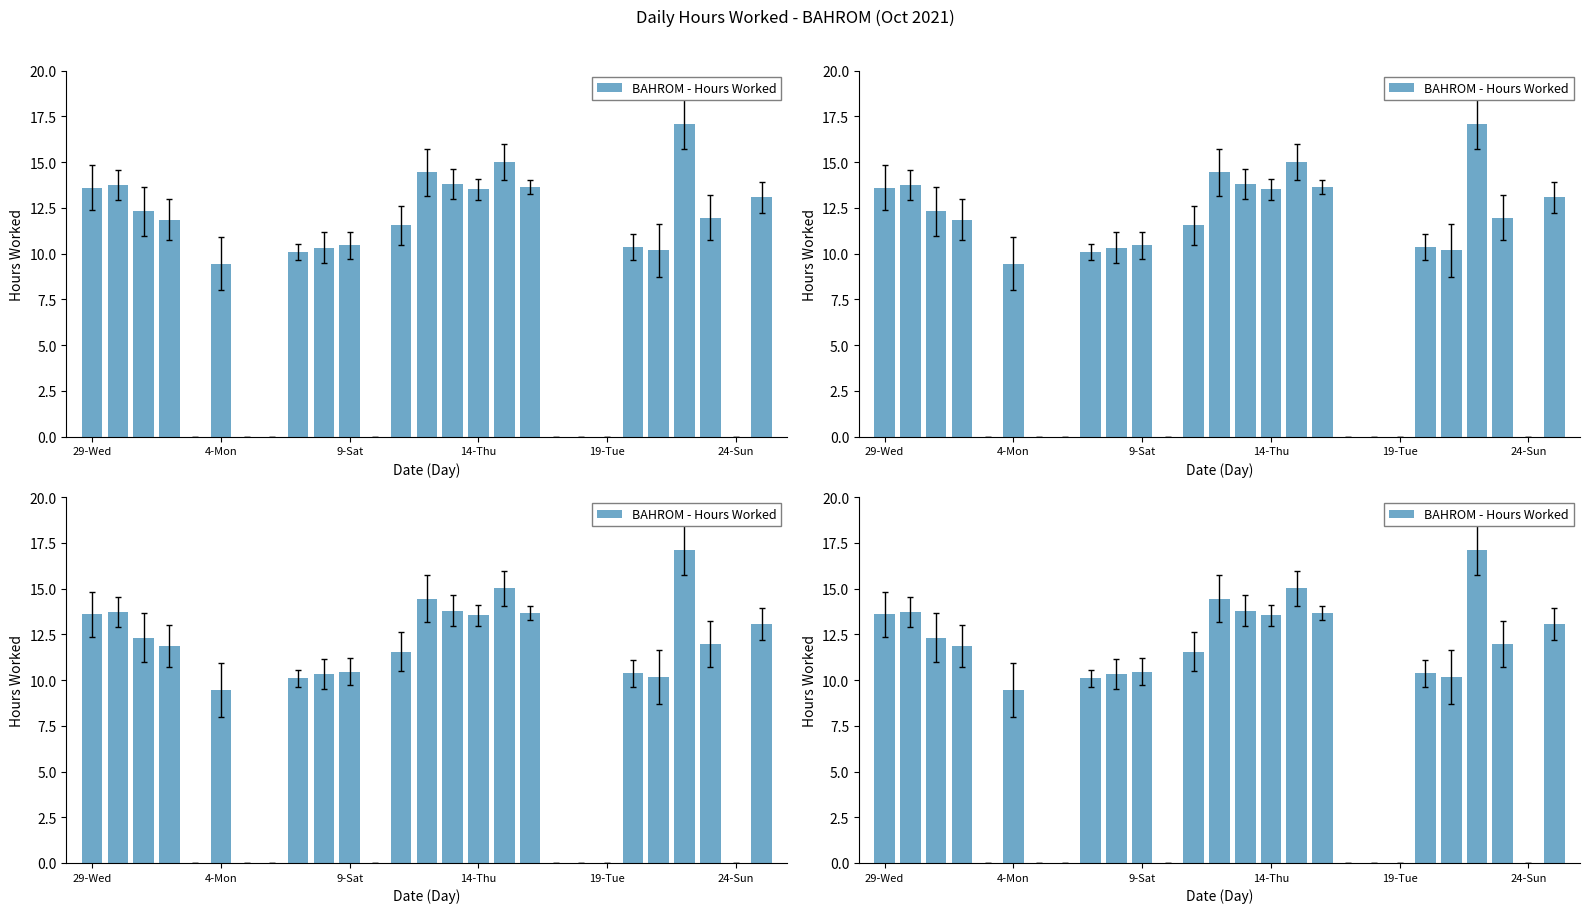

What is the difference between the second highest and minimum values?

15.0